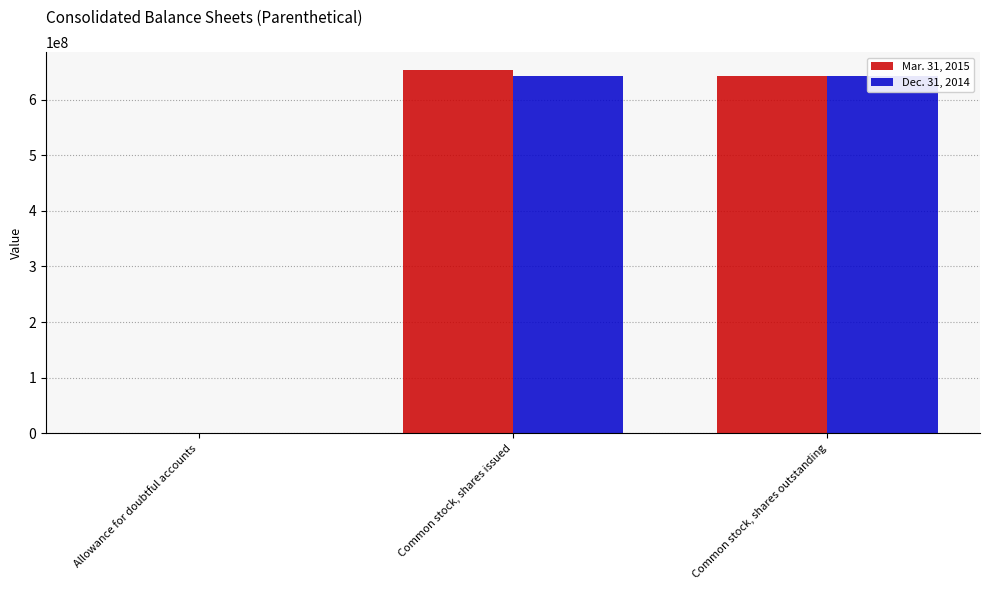

How many bars are there in each group?

2